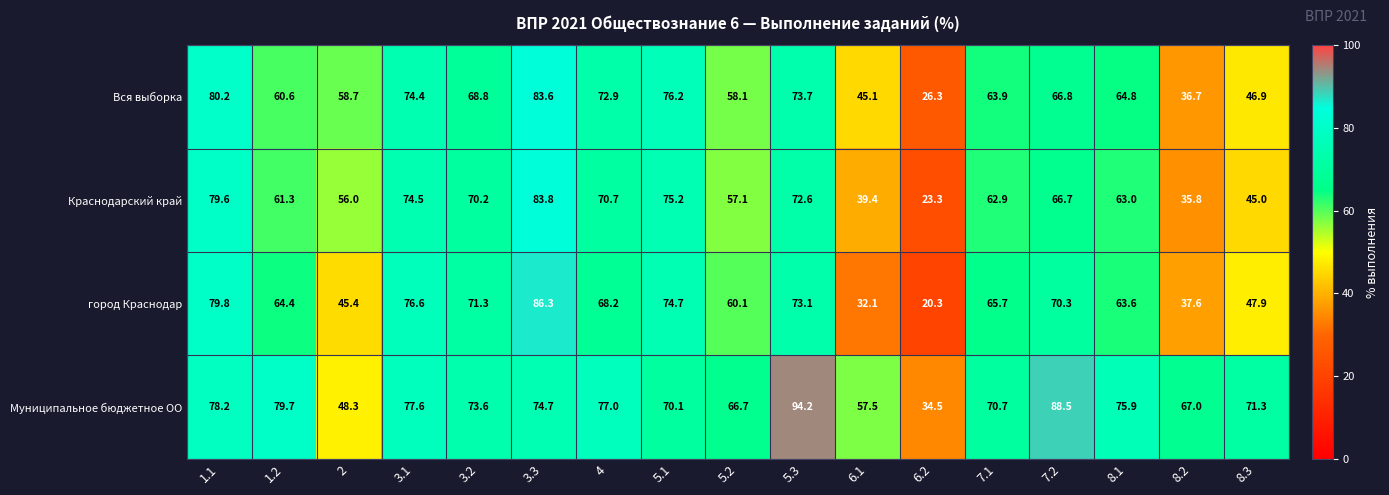

True or false: город Краснодар has a value of 90.8 at 5.2.

False